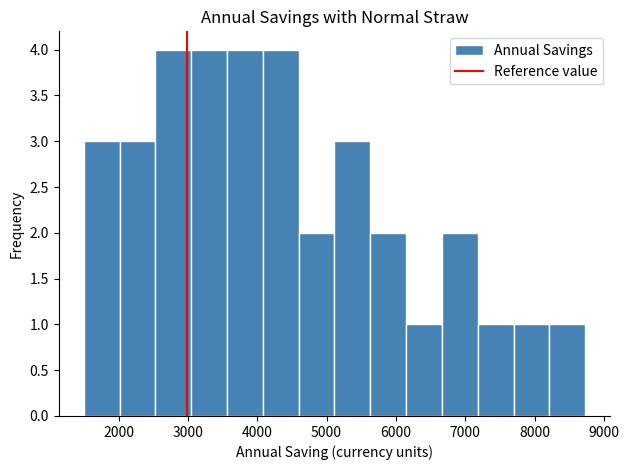

Reading left to right, list every bar in this chart as the range it spans on the x-axis followed by its height. Neither the bar edges nor the heights are printed on the chart, so give them approximately, as read against the axes.

1500 to 2000: 3
2000 to 2500: 3
2500 to 3000: 4
3000 to 3600: 4
3600 to 4100: 4
4100 to 4600: 4
4600 to 5100: 2
5100 to 5600: 3
5600 to 6100: 2
6100 to 6700: 1
6700 to 7200: 2
7200 to 7700: 1
7700 to 8200: 1
8200 to 8700: 1